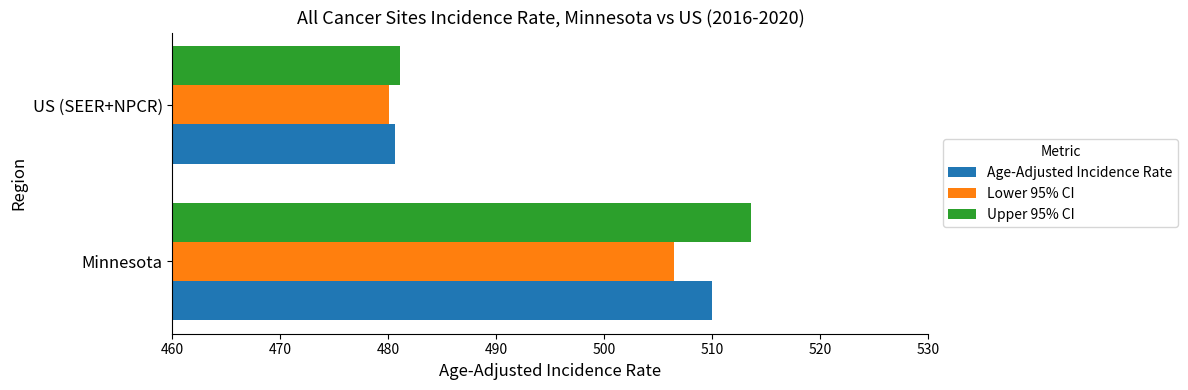

Where is Lower 95% CI nearest to the value 493?

US (SEER+NPCR)